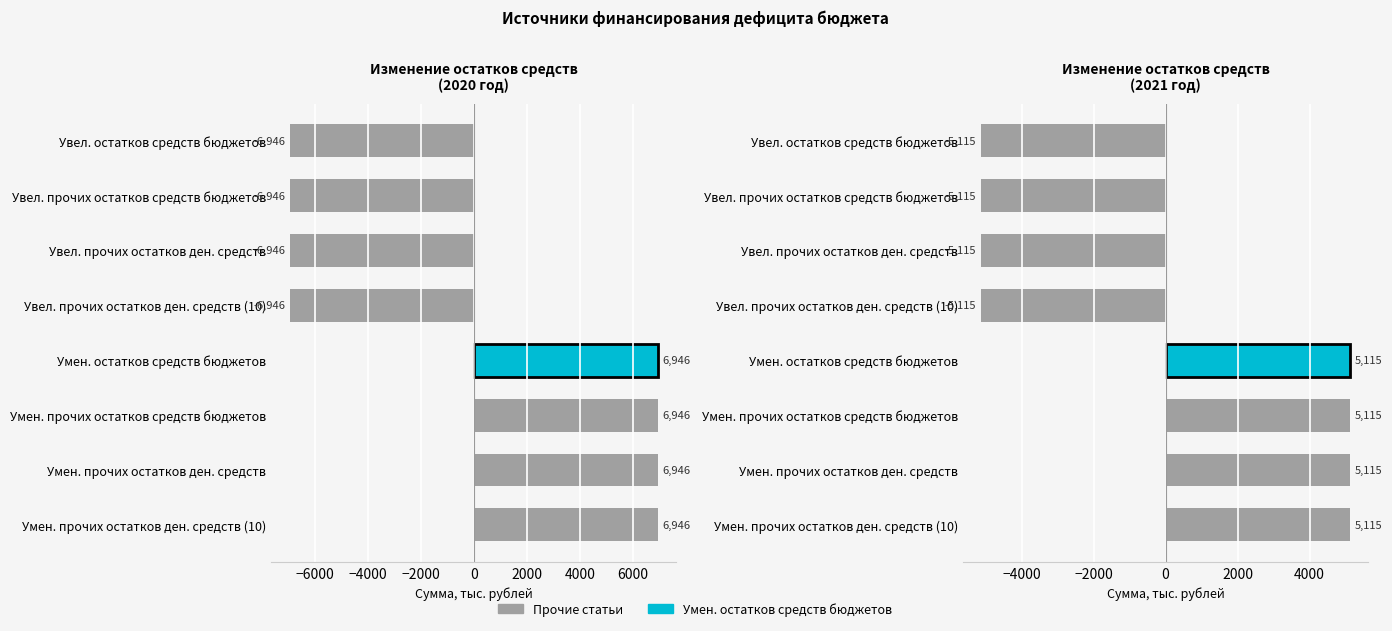

What is the difference between the 2020 год values at Увел. прочих остатков ден. средств (10) and Умен. остатков средств бюджетов?

13892